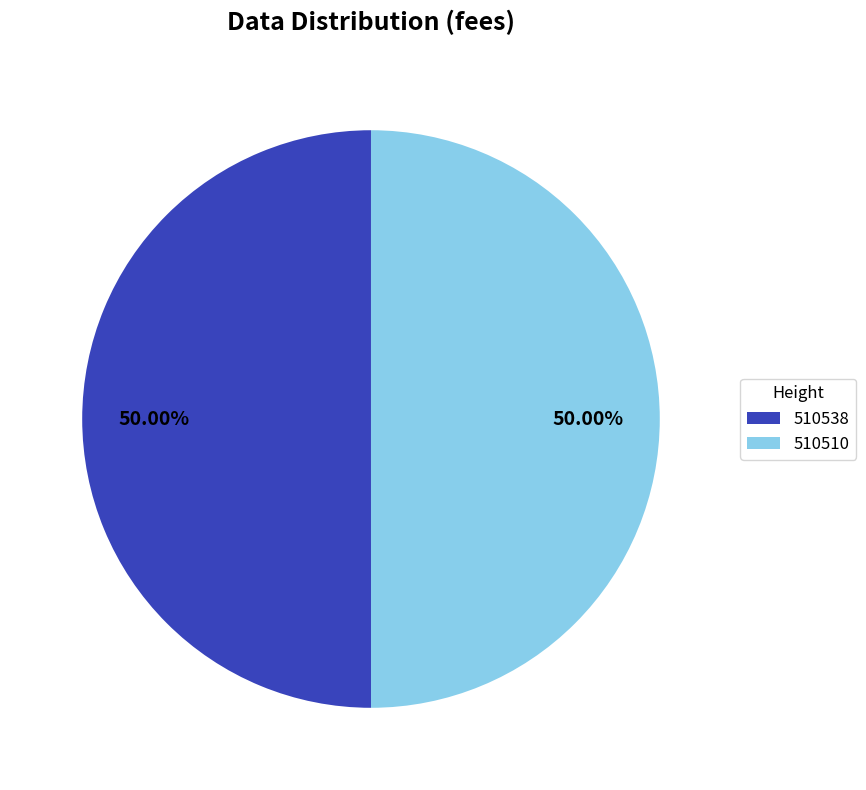

True or false: 510538 accounts for 50% of the total.

True